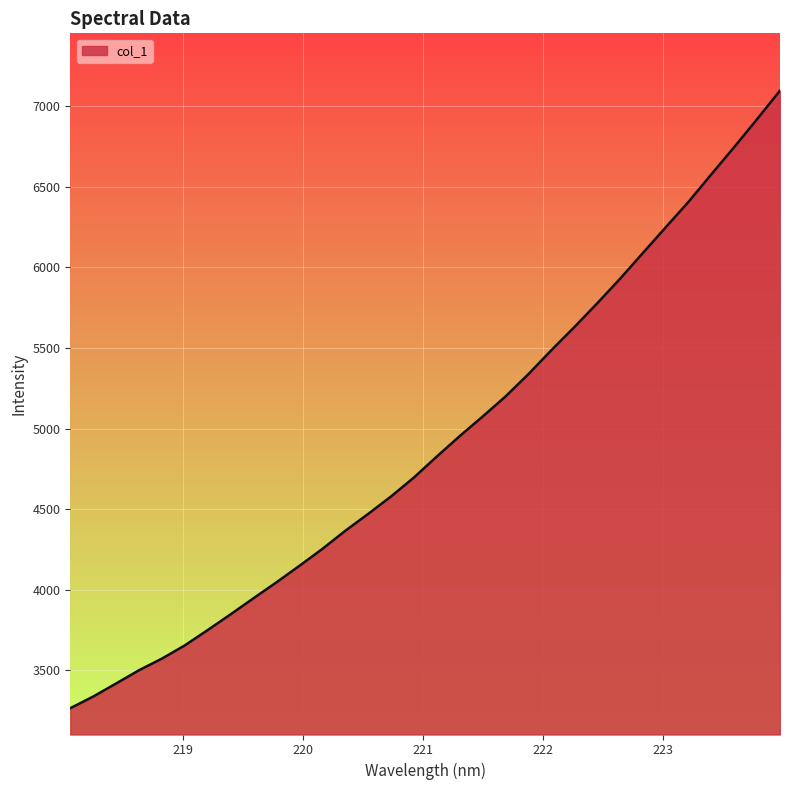

What is the greatest value displayed?

7097.7